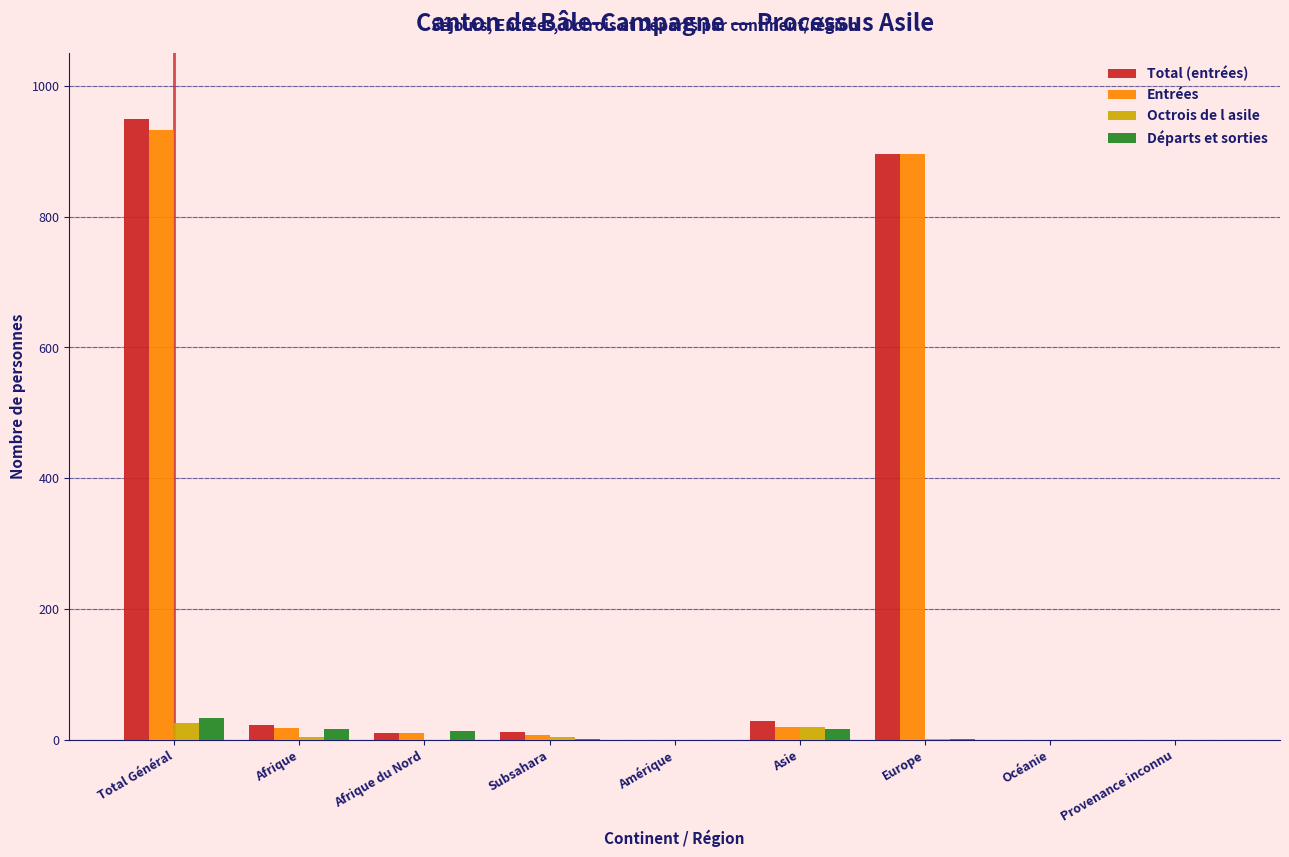

Is it true that Total (entrées) equals -483 at Provenance inconnu?

False